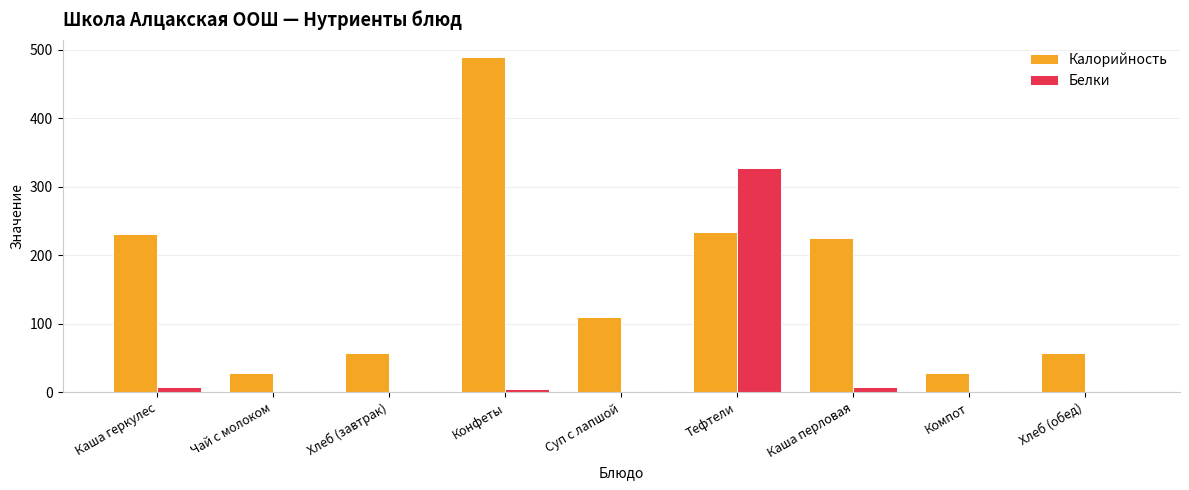

What is the sum of all Калорийность values?

1462.2